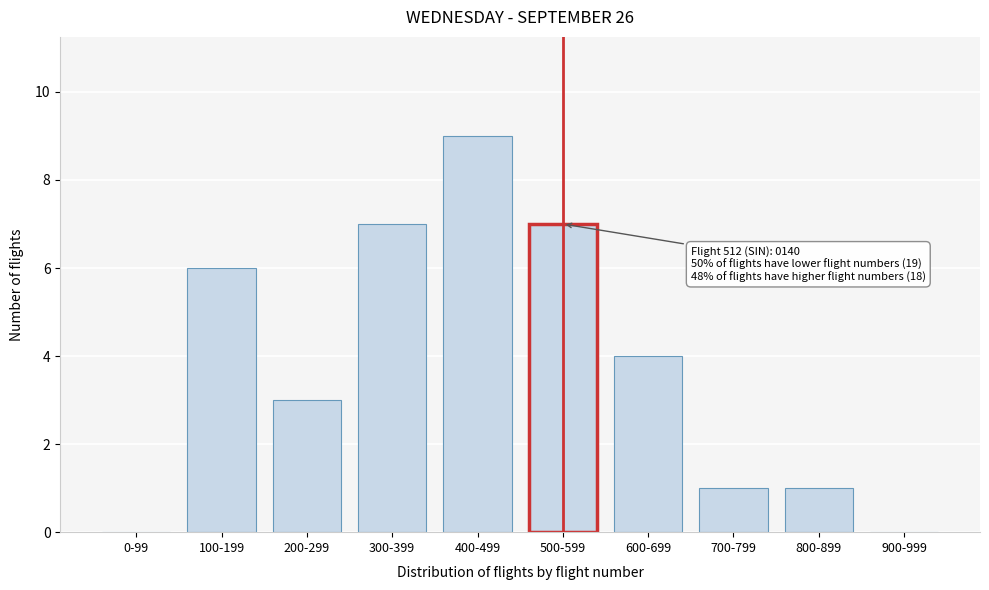

Reading left to right, list all the values displayed in this chart.

0-99=0	100-199=6	200-299=3	300-399=7	400-499=9	500-599=7	600-699=4	700-799=1	800-899=1	900-999=0